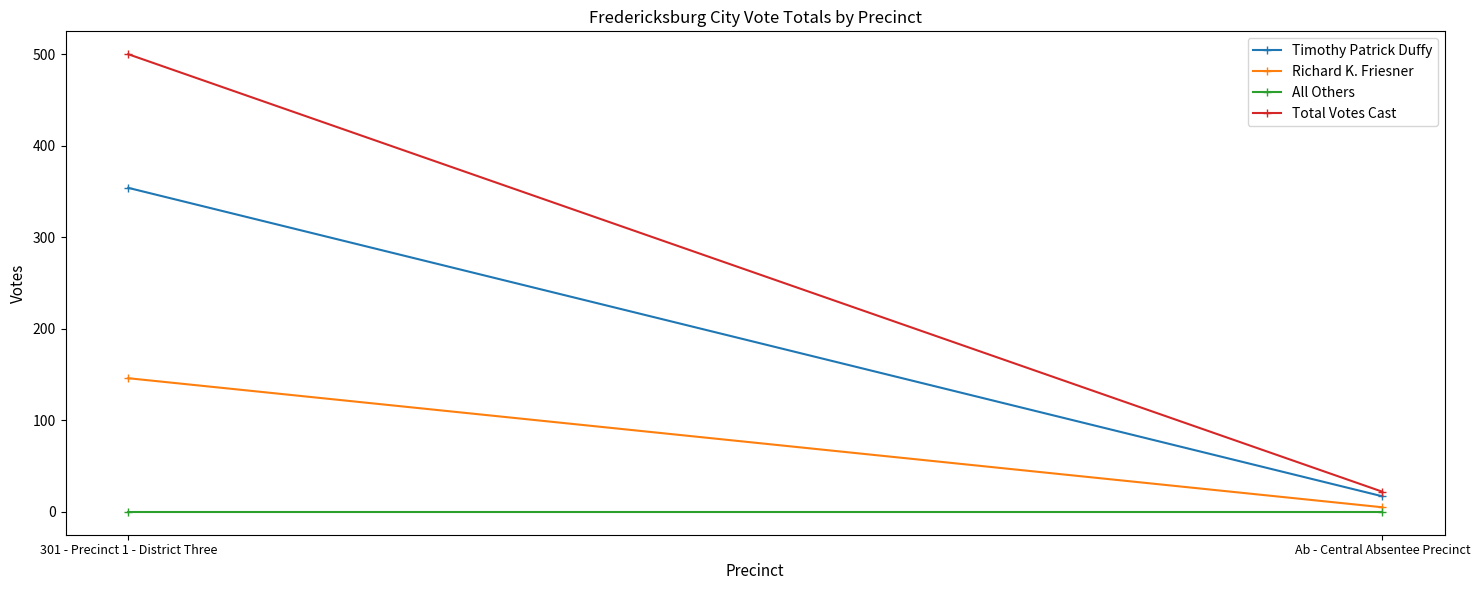

Reading left to right, what are all the values shown in this chart?

Timothy Patrick Duffy: 301 - Precinct 1 - District Three=354	Ab - Central Absentee Precinct=17
Richard K. Friesner: 301 - Precinct 1 - District Three=146	Ab - Central Absentee Precinct=5
All Others: 301 - Precinct 1 - District Three=0	Ab - Central Absentee Precinct=0
Total Votes Cast: 301 - Precinct 1 - District Three=500	Ab - Central Absentee Precinct=22